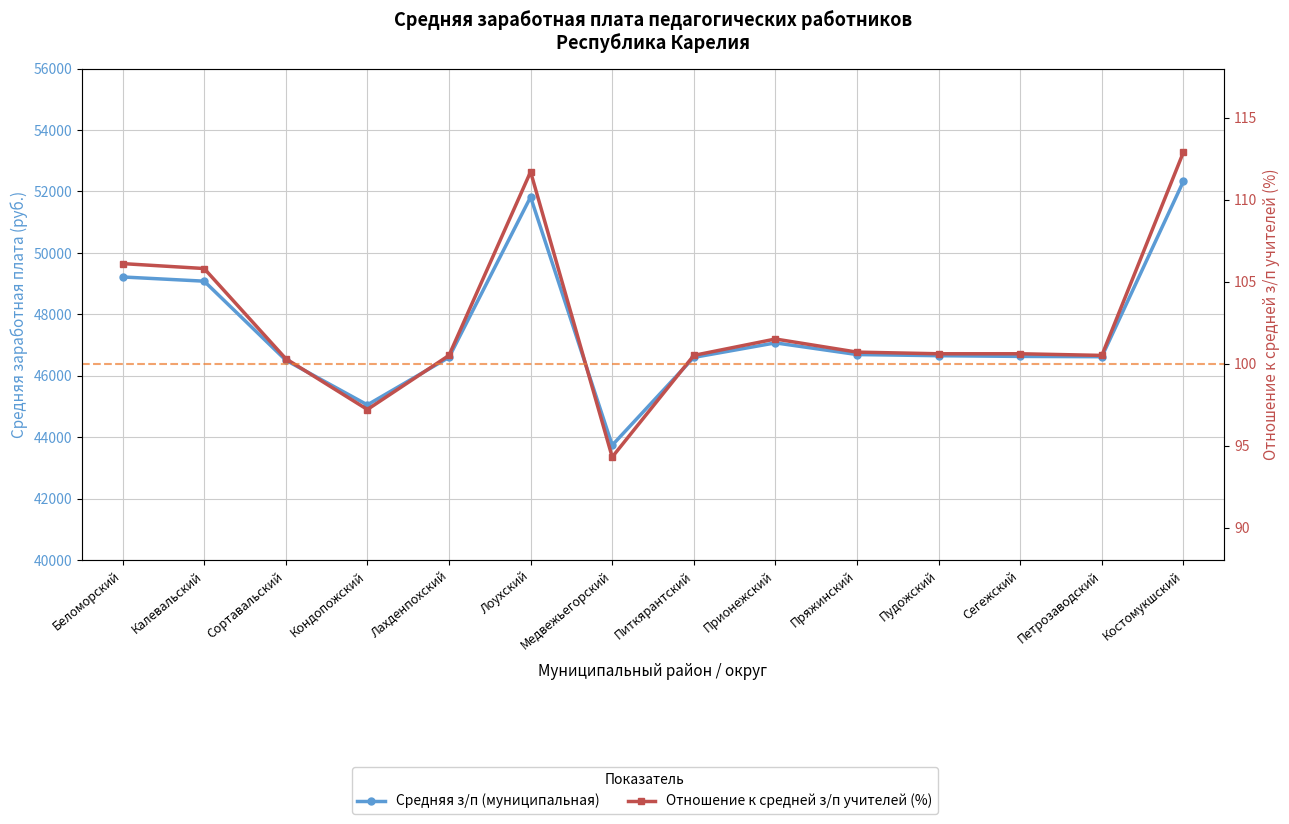

Which series has the widest spread of values?

Средняя з/п (муниципальная)